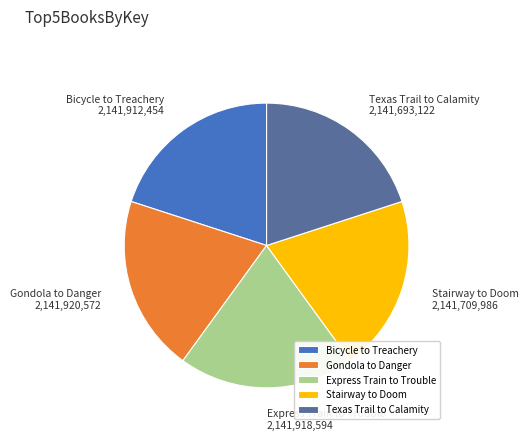

True or false: Bicycle to Treachery accounts for 20% of the total.

True